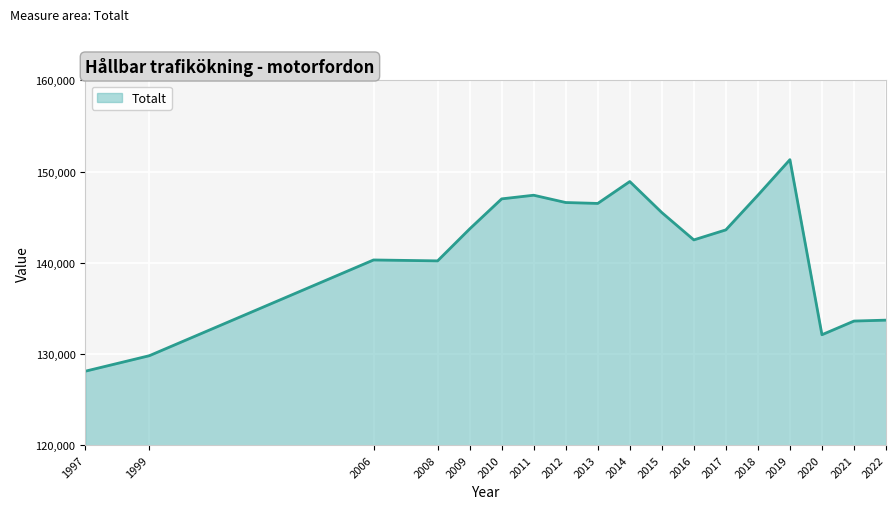

Which label corresponds to the largest value in the chart?

2019